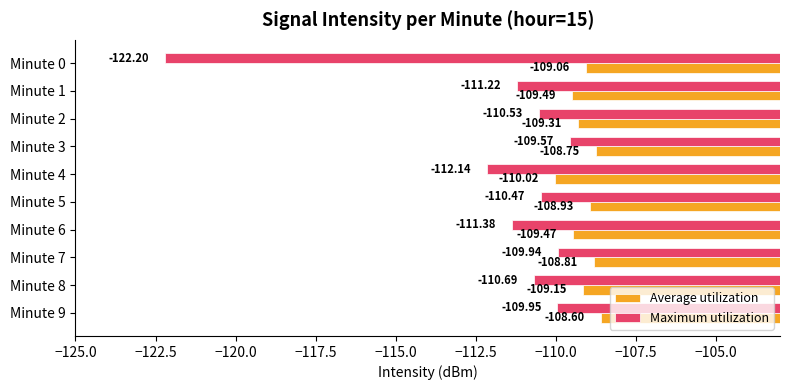

Which series changed the most between Minute 0 and Minute 5?

Maximum utilization